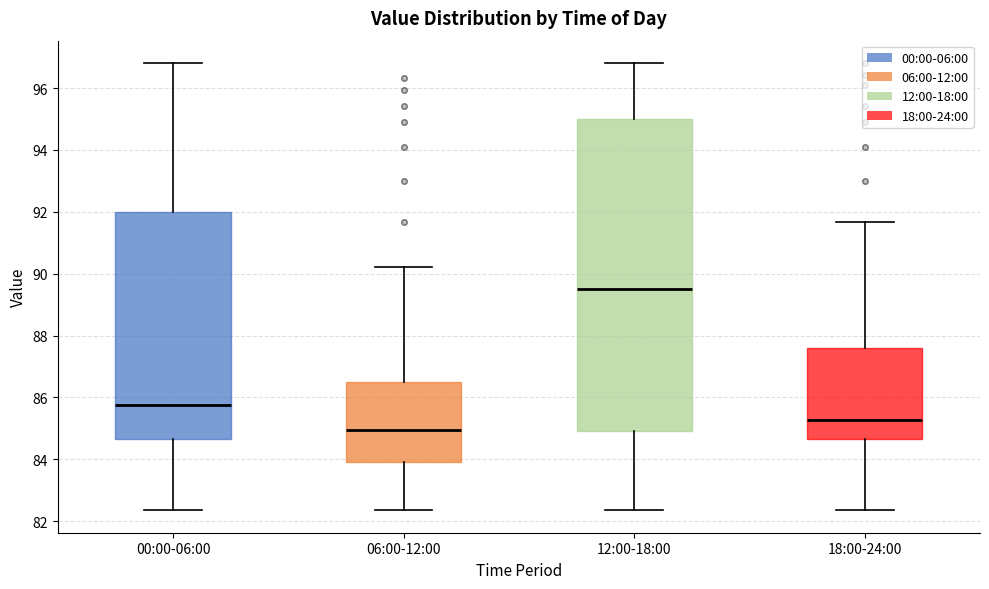

Reading left to right, transcribe this box plot: for each box, give where its median line is, the range the box spans, and where its two whiskers end, as read against the y-axis. The values are not printed on the chart, so give them approximately, as read against the axis.

00:00-06:00: median 85.8, box 84.6 to 92.0, whiskers 82.4 to 96.8
06:00-12:00: median 85.0, box 84.0 to 86.6, whiskers 82.4 to 90.2
12:00-18:00: median 89.6, box 85.0 to 95.0, whiskers 82.4 to 96.8
18:00-24:00: median 85.2, box 84.6 to 87.6, whiskers 82.4 to 91.6